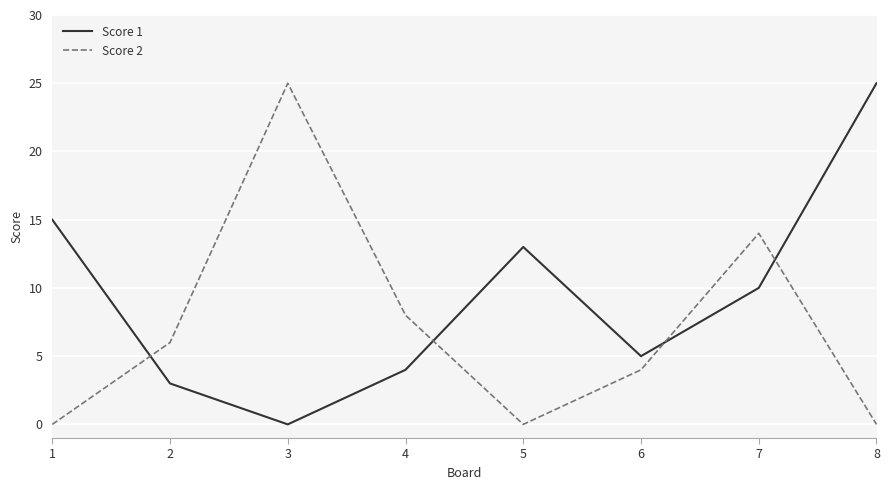

What is the maximum value for Score 1?

25